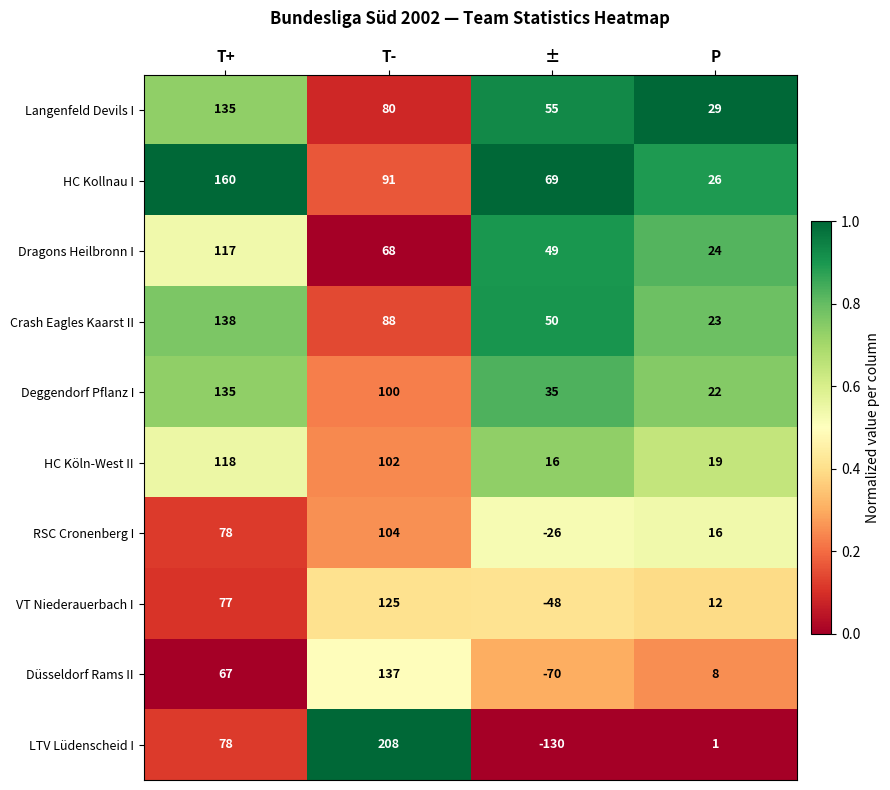

What is the average value of the Düsseldorf Rams II series?

36